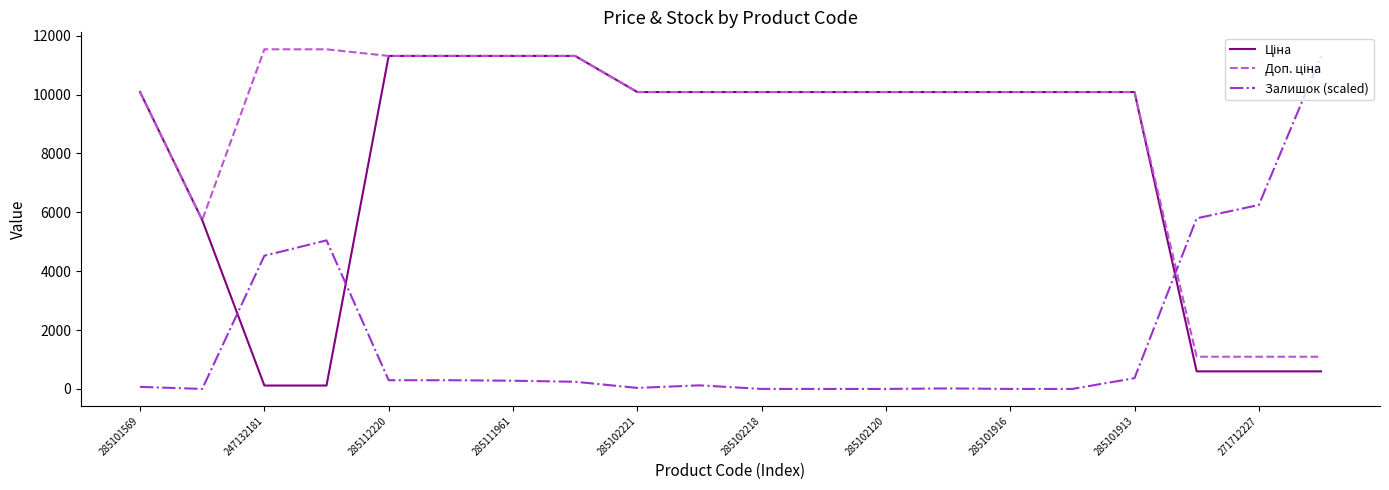

What is the greatest value displayed?

11537.0